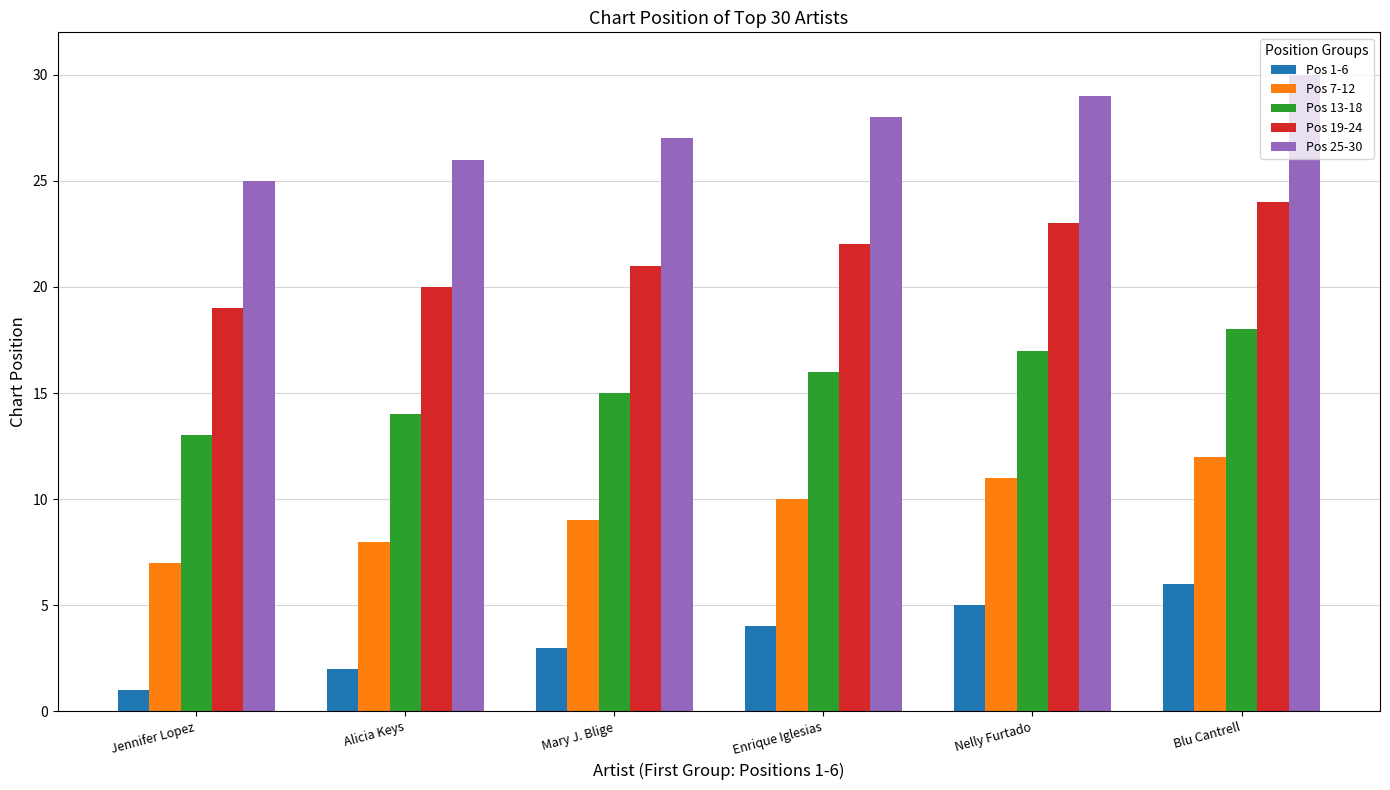

What is the greatest value displayed?

30